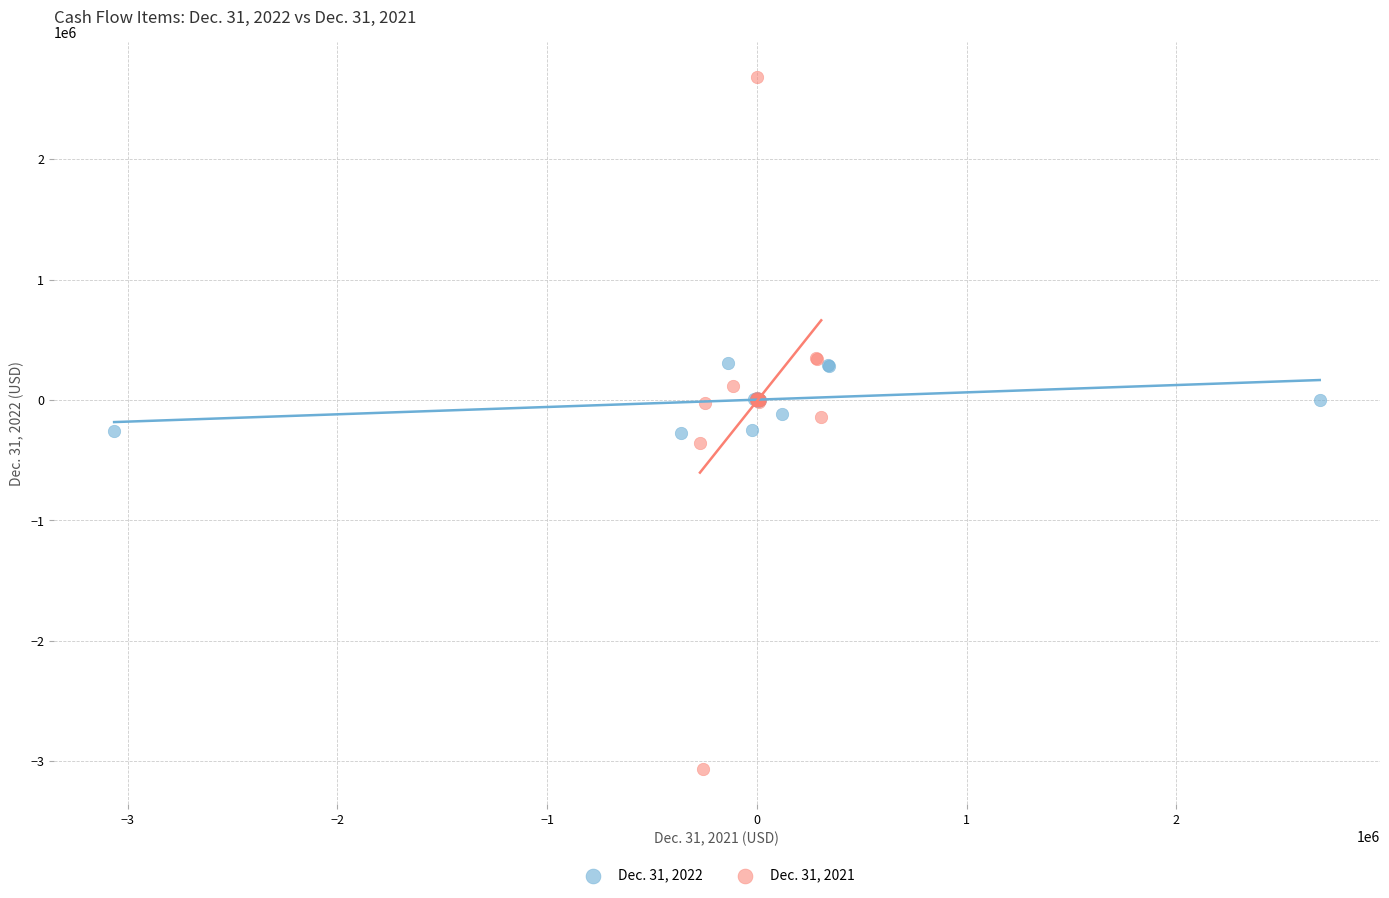

Which series reaches the minimum Y coordinate?

Dec. 31, 2021